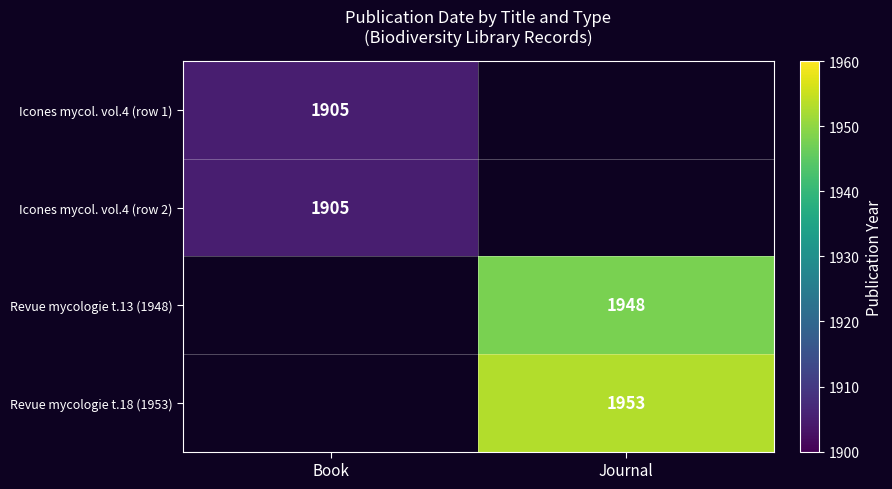

The value of Revue mycologie t.18 (1953) at Journal is 1953. True or false?

True